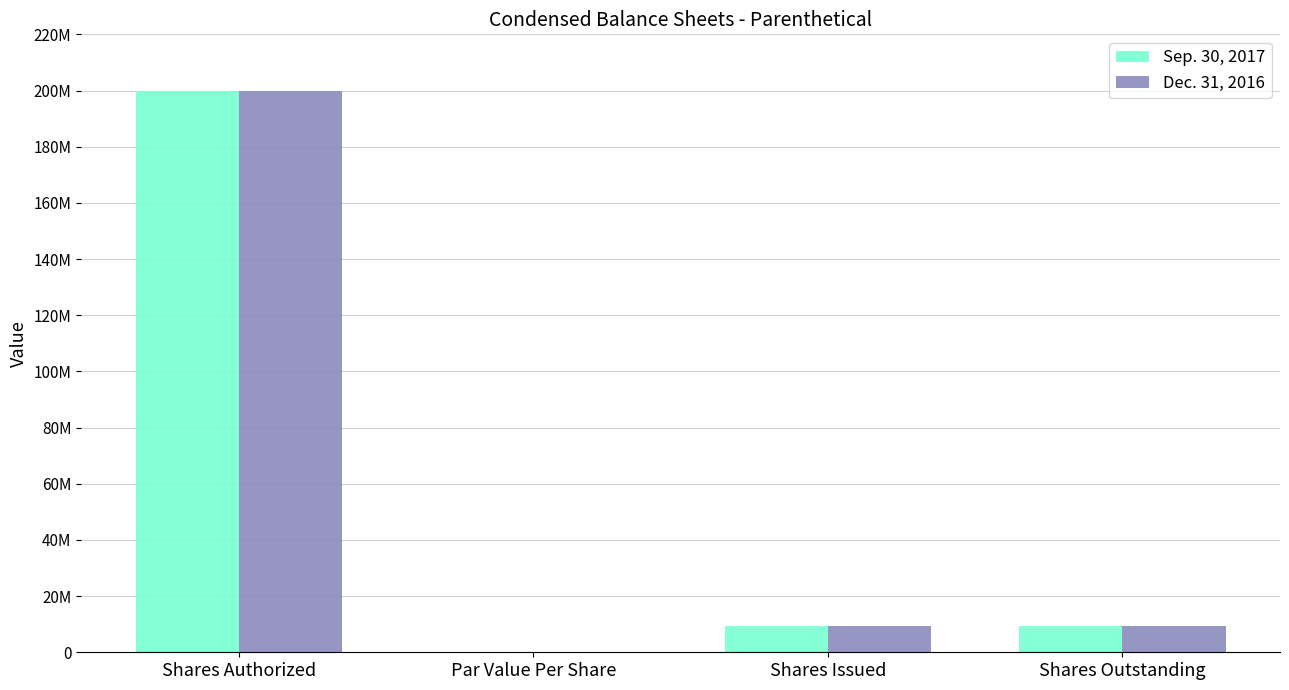

What is the sum of the Dec. 31, 2016 values at Par Value Per Share and Shares Outstanding?

9530000.0